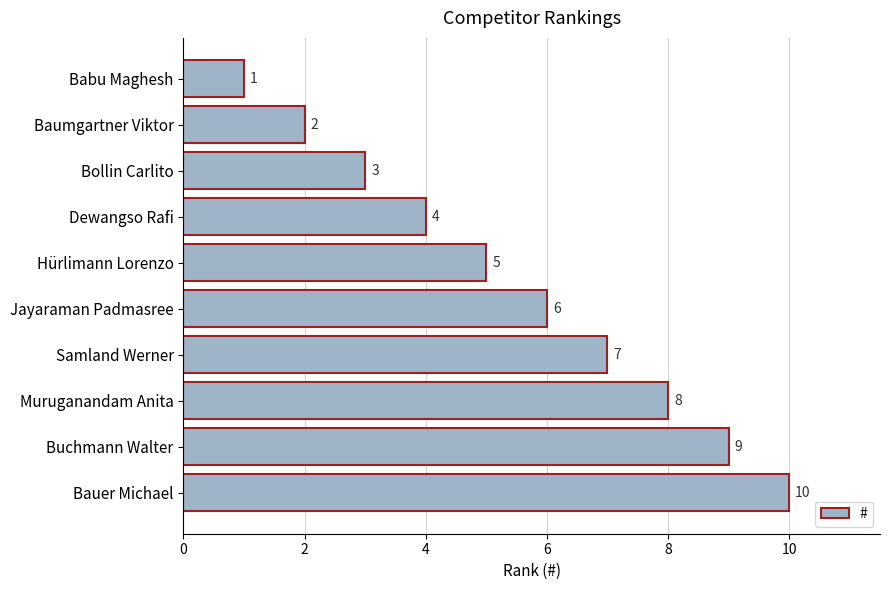

How many bars are there in total?

10